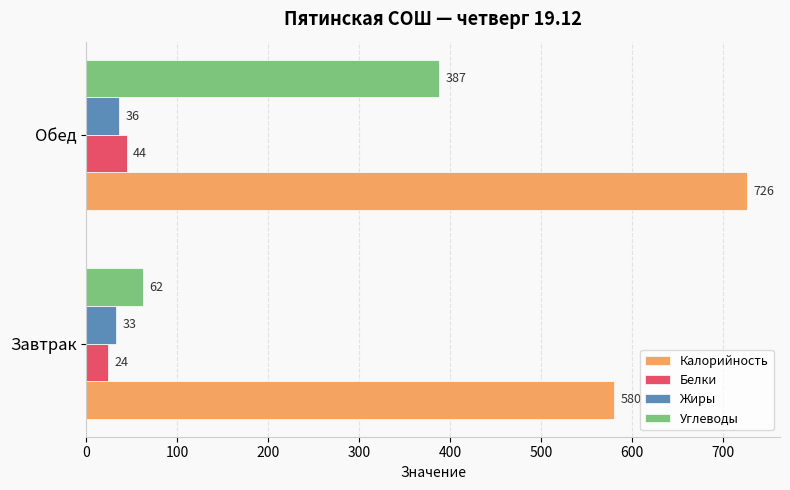

What is the spread (max minus min) of values at Завтрак?

556